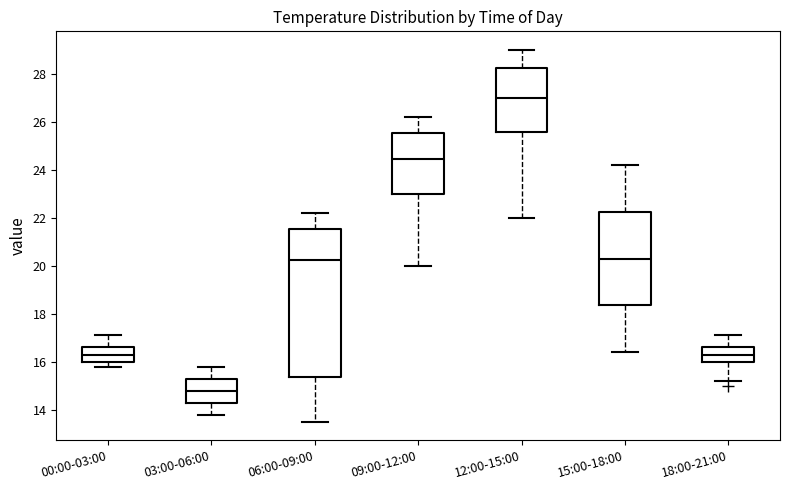

Where does the median line of the box for 03:00-06:00 sit on the y-axis? The values are not printed on the chart, so give them approximately, as read against the axis.

14.8